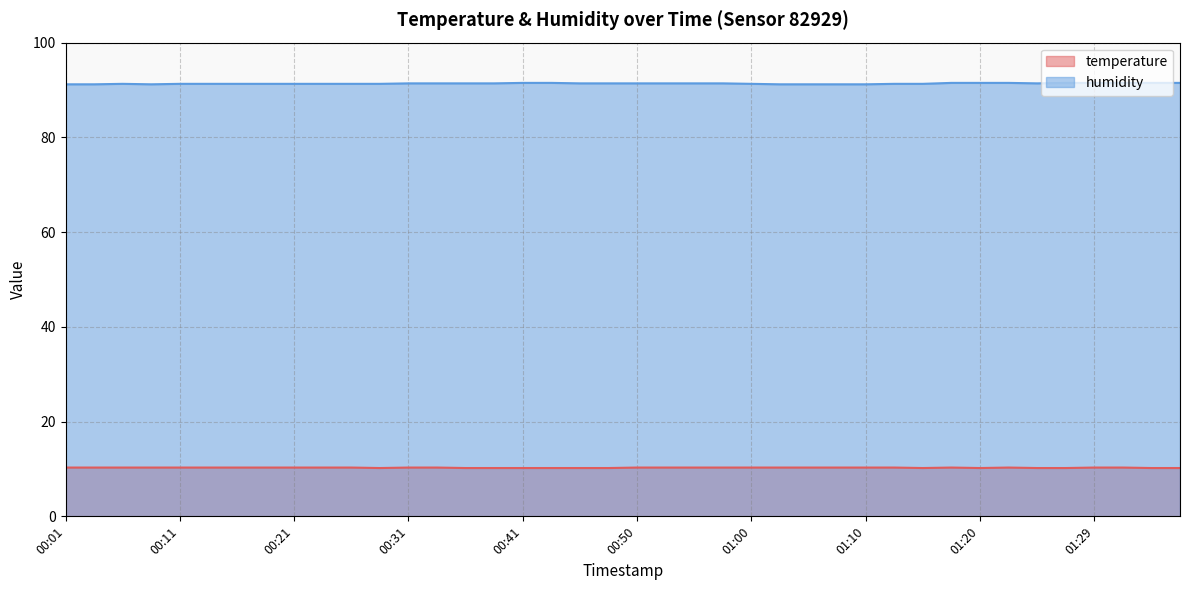

What is the label of the 11th point from the left?

00:26